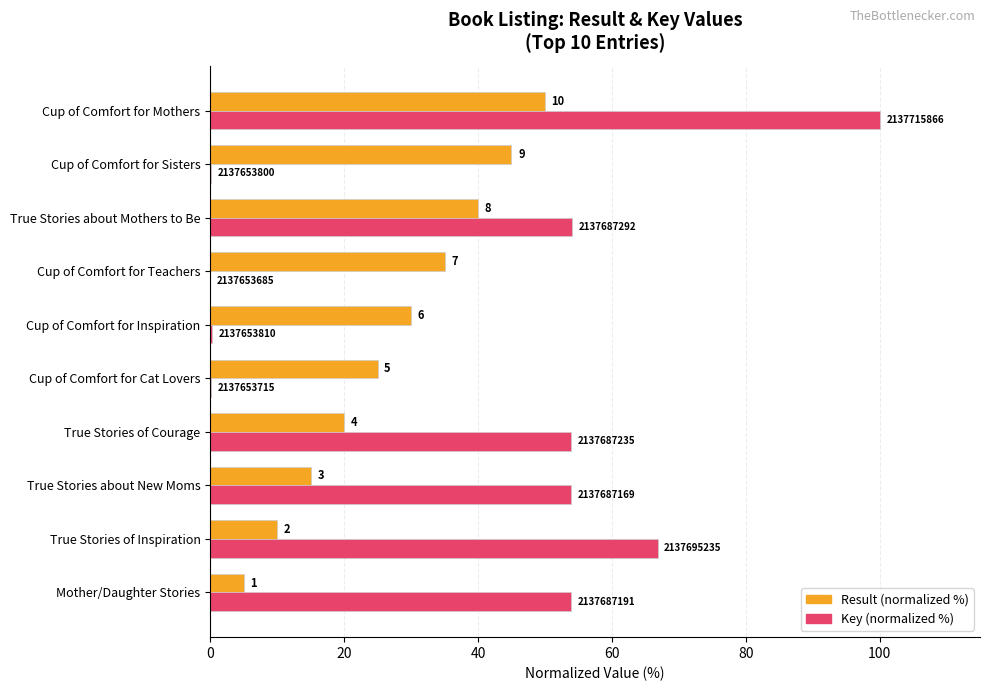

Rank the series by their maximum value, from lowest to highest.

Result (normalized %), Key (normalized %)